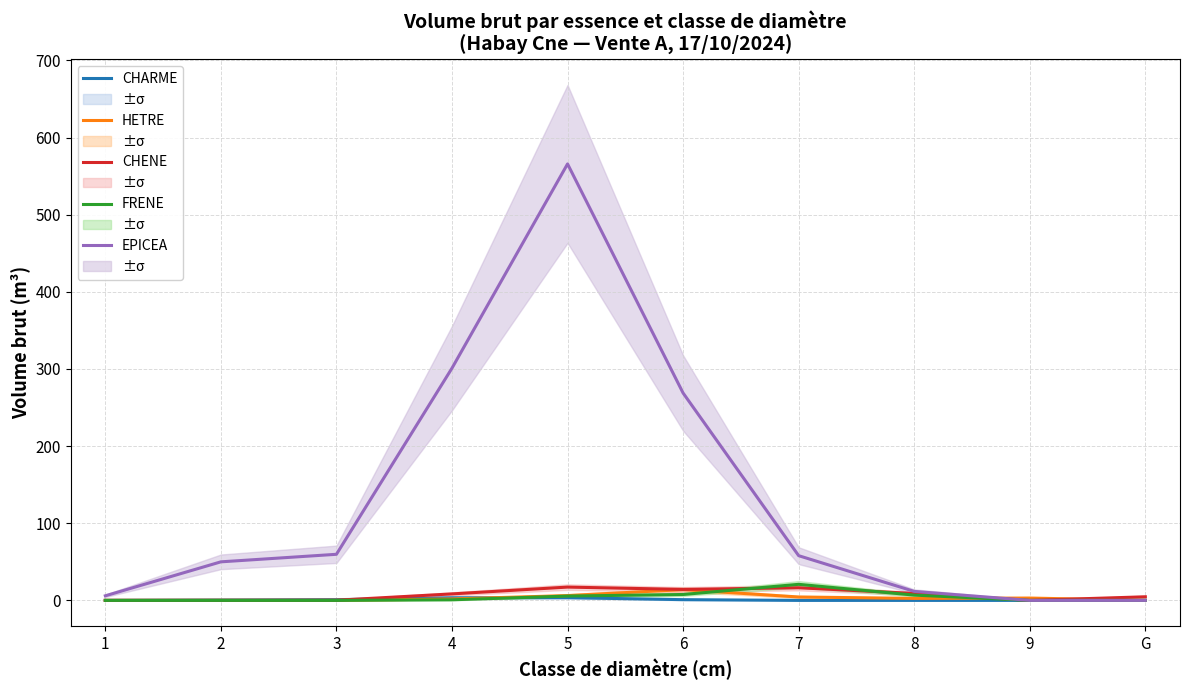

What is the value of the CHENE point at the 7th from the left?

16.4